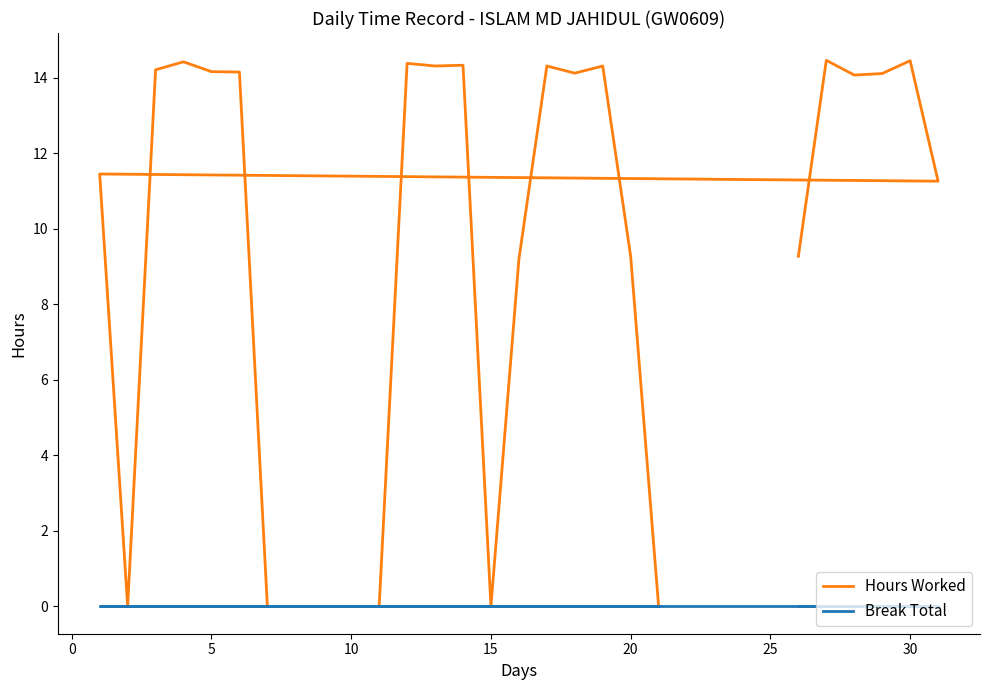

Which series has the largest range (max minus min)?

Hours Worked